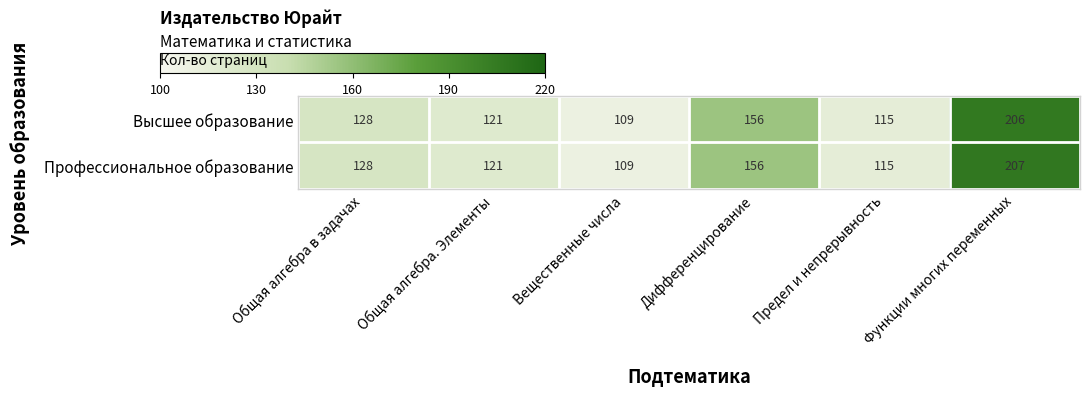

What is the approximate value of Профессиональное образование at Вещественные числа, to the nearest 5?

110